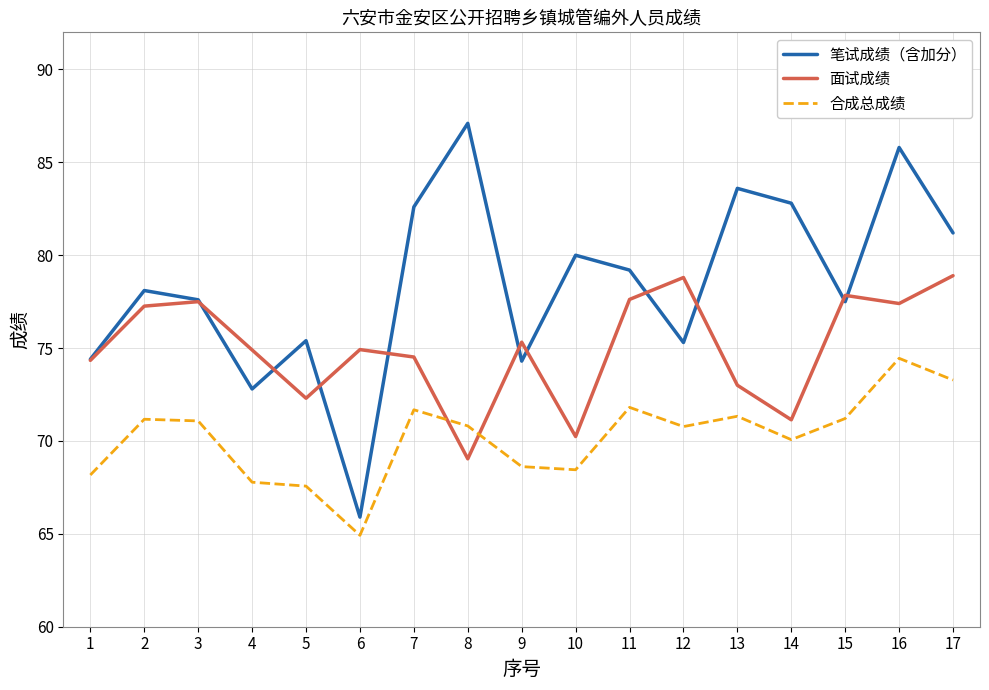

What are all the series names shown in the legend?

笔试成绩（含加分）, 面试成绩, 合成总成绩